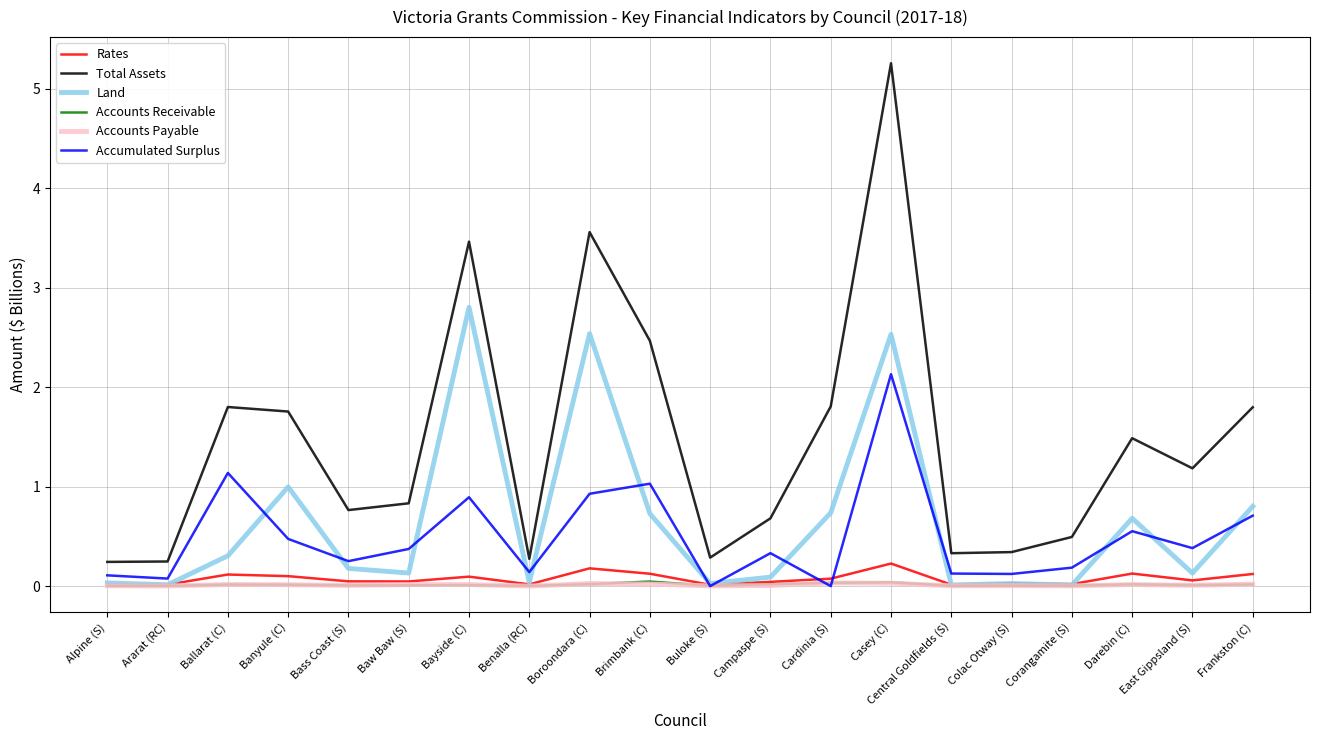

Which series has the widest spread of values?

Total Assets